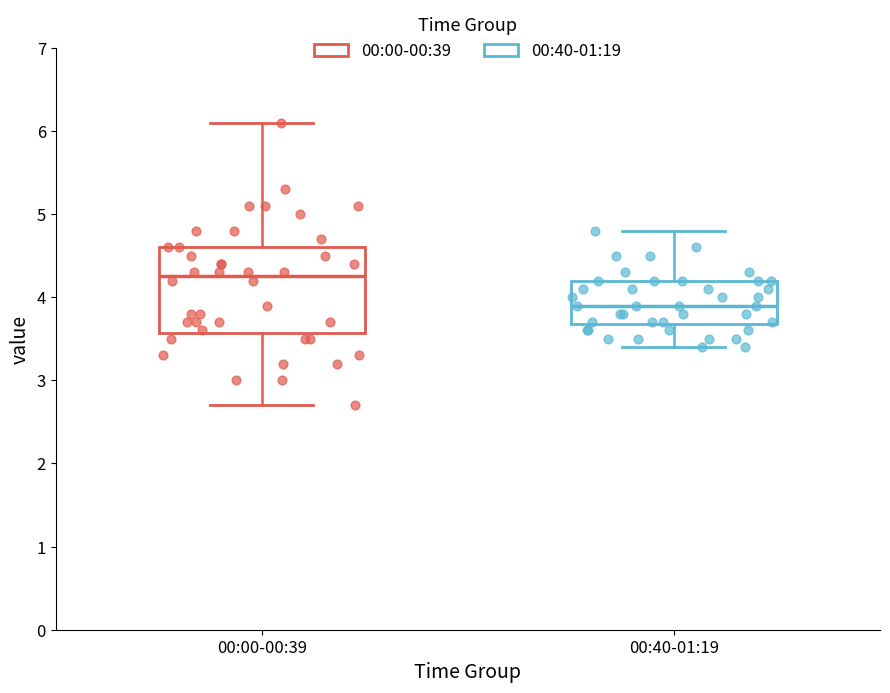

Reading left to right, read every box against the y-axis: the position of its median line, the range the box covers, and the ends of its whiskers. The values are not printed on the chart, so give them approximately, as read against the axis.

00:00-00:39: median 4.3, box 3.6 to 4.6, whiskers 2.7 to 6.1
00:40-01:19: median 3.9, box 3.7 to 4.2, whiskers 3.4 to 4.8